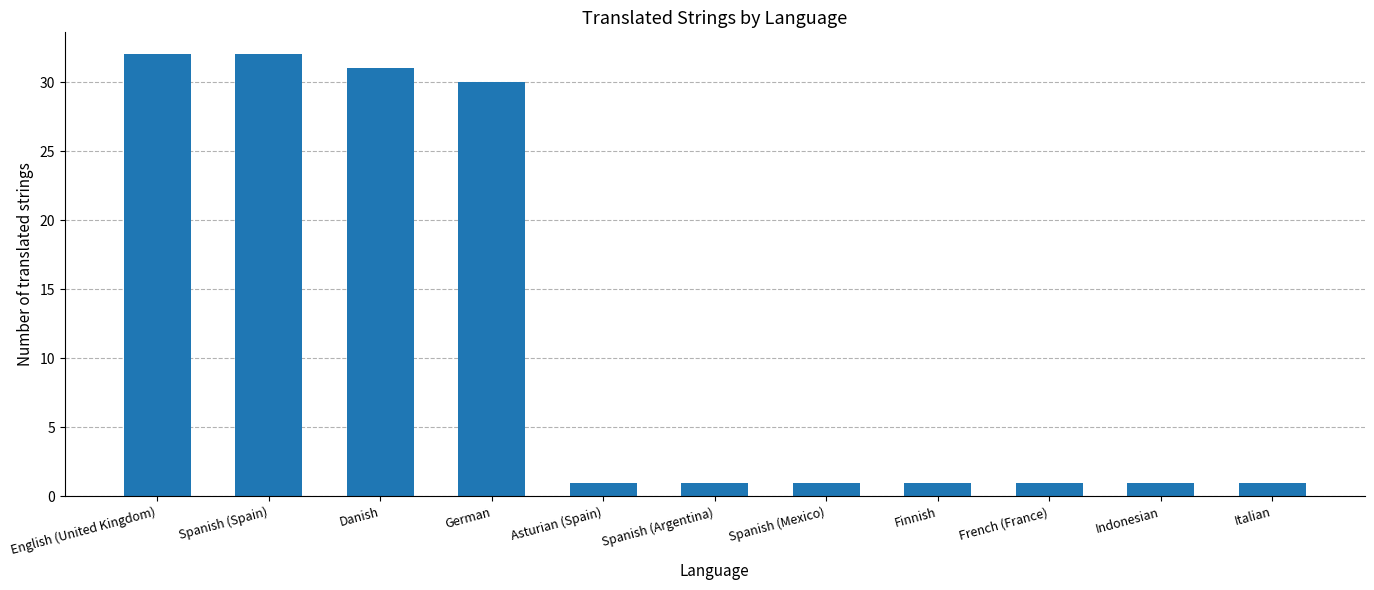

Reading right to left, list all the values displayed in this chart.

1	1	1	1	1	1	1	30	31	32	32